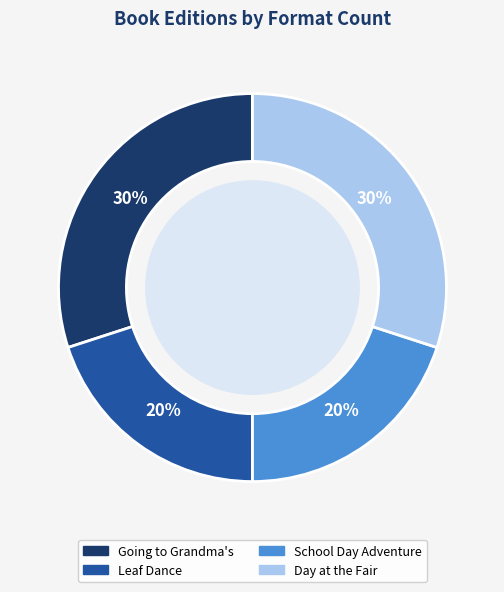

To the nearest percent, what portion does School Day Adventure represent?

20%